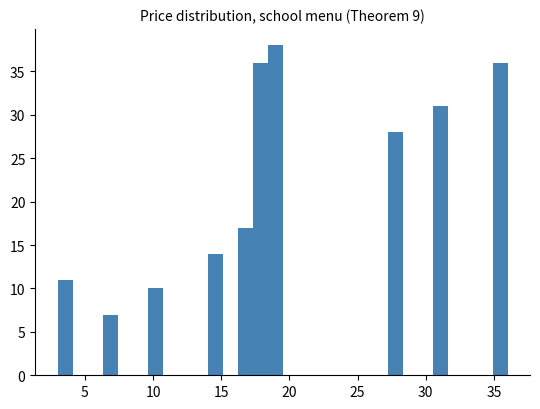

Read against the x-axis, roughly where is the centre of the tallest bar?

19.0